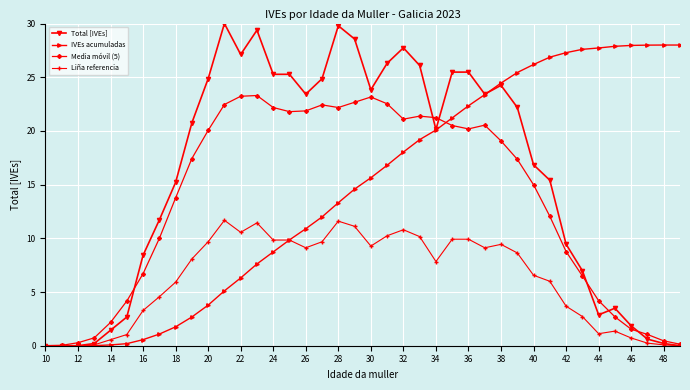

After their last crossing, which series has the higher values: IVEs acumuladas or Liña referencia?

IVEs acumuladas